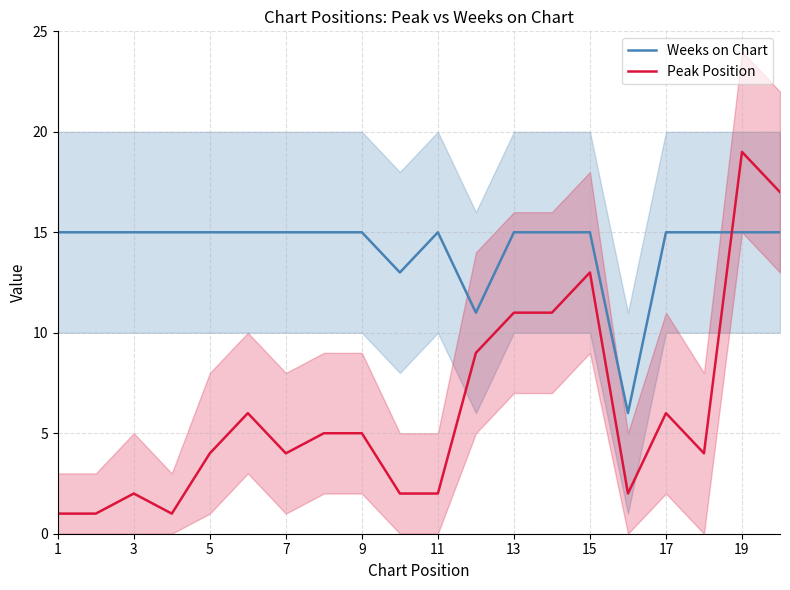

Where is the first local maximum for Peak Position?

3